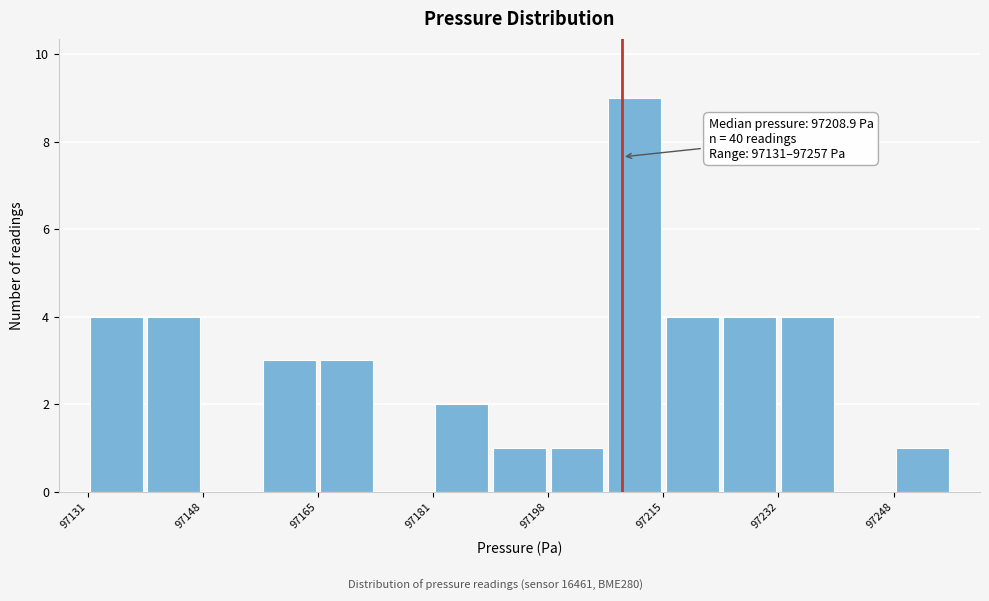

Which range on the x-axis has the tallest bar?

97206 to 97214